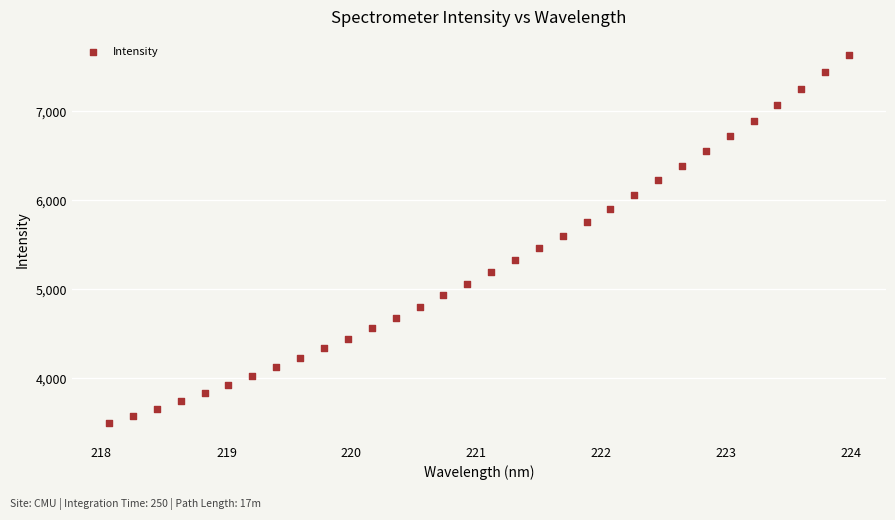

What is the range of Y values (max minus min)?

4136.5